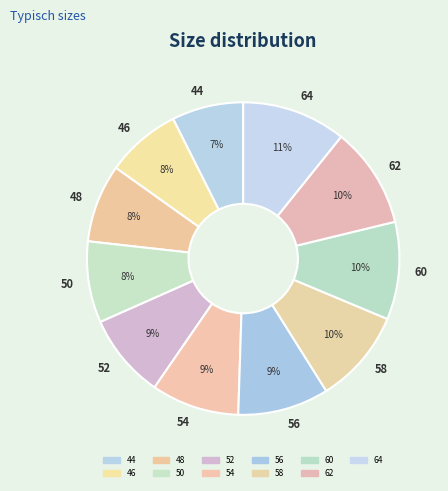

Does 50 represent more than half of the total?

No